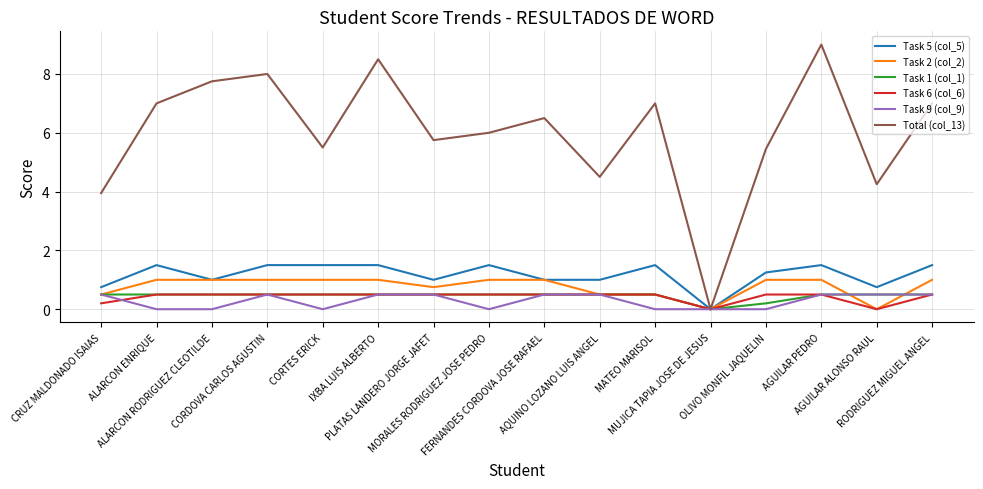

What is the highest value of the Task 6 (col_6) series?

0.5